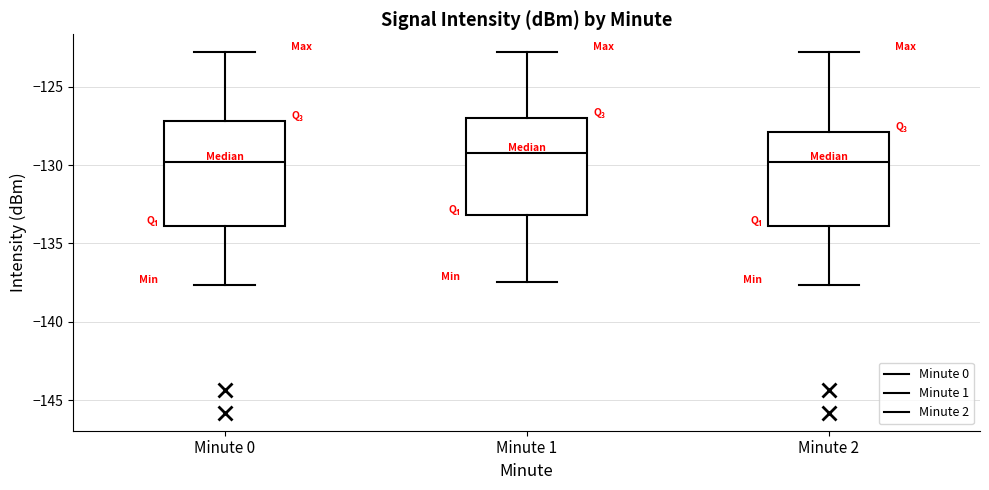

Reading left to right, transcribe this box plot: for each box, give where its median line is, the range the box spans, and where its two whiskers end, as read against the y-axis. The values are not printed on the chart, so give them approximately, as read against the axis.

Minute 0: median -130.0, box -134.0 to -127.0, whiskers -137.5 to -123.0
Minute 1: median -129.0, box -133.0 to -127.0, whiskers -137.5 to -123.0
Minute 2: median -130.0, box -134.0 to -128.0, whiskers -137.5 to -123.0